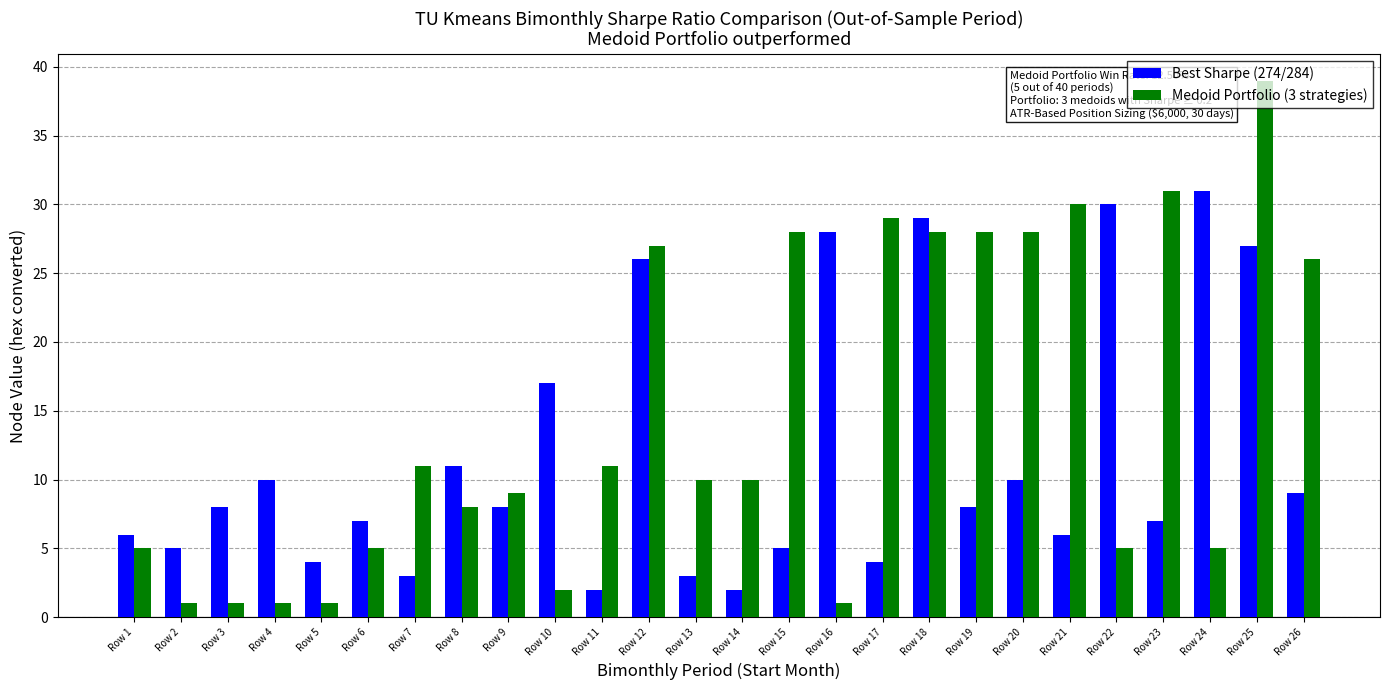

Rank the series at Row 26 from lowest to highest value.

Best Sharpe (274/284), Medoid Portfolio (3 strategies)